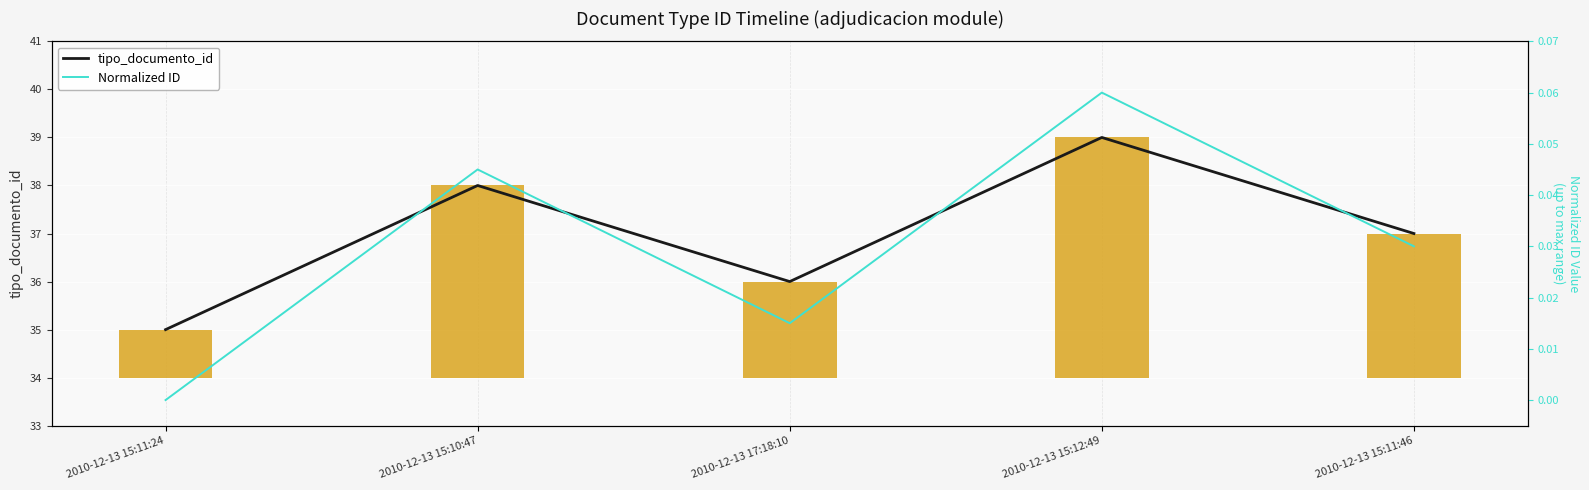

Which category has the lowest value across all series?

2010-12-13 15:11:24